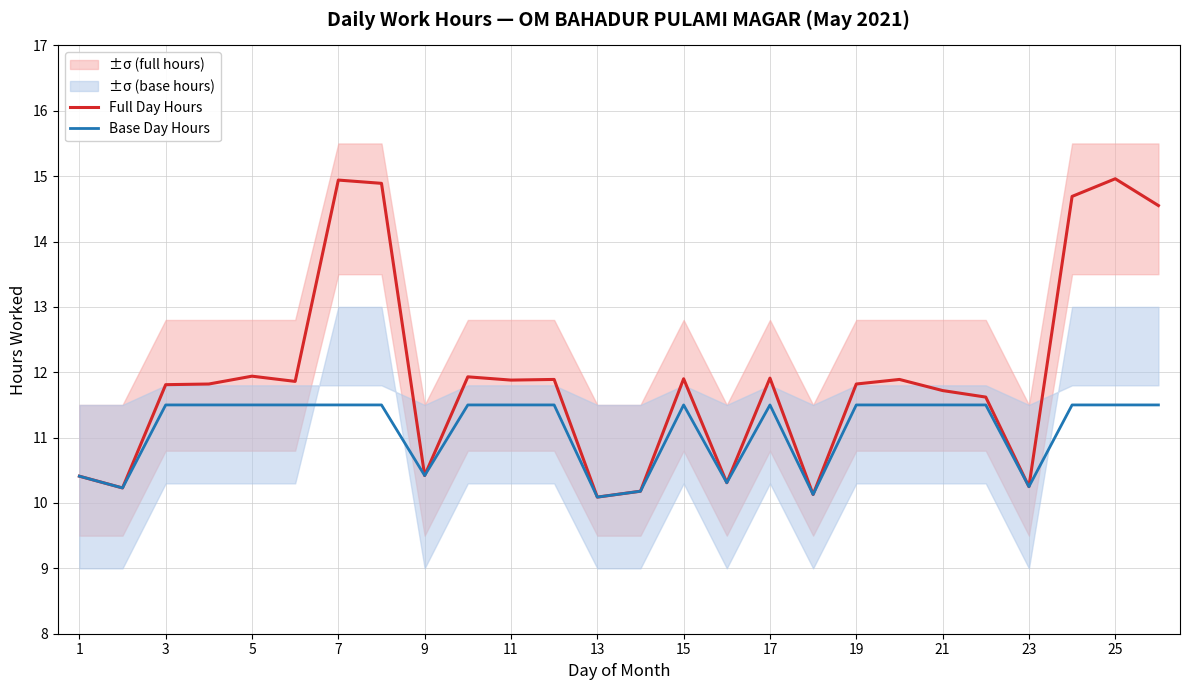

What is the value of the Full Day Hours point at the 2nd from the left?

10.2